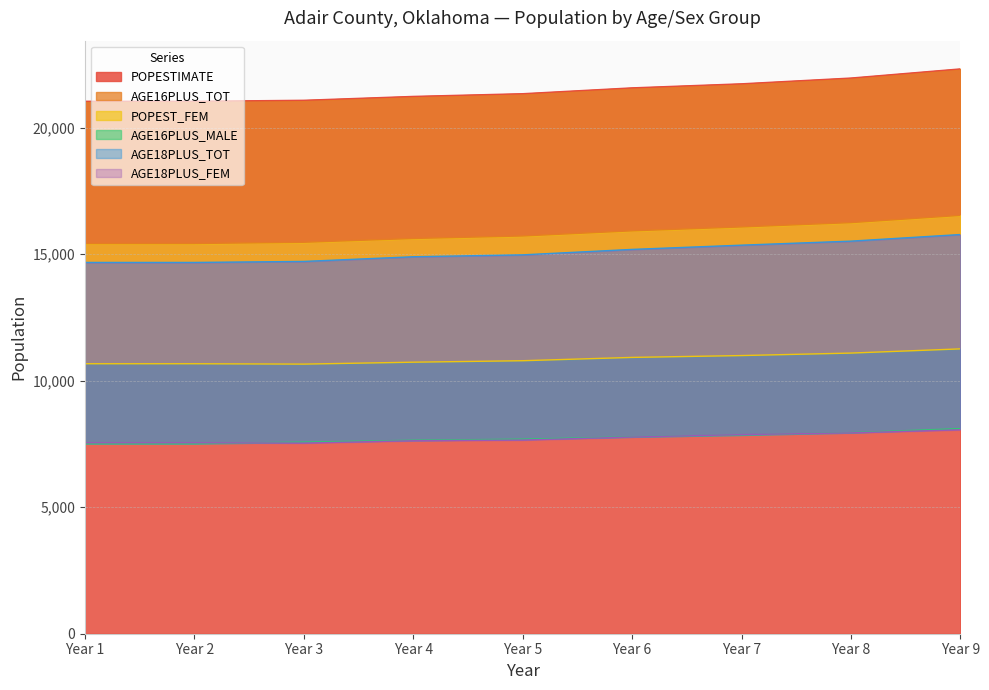

What is the difference between the maximum and minimum values in the POPESTIMATE series?

1279